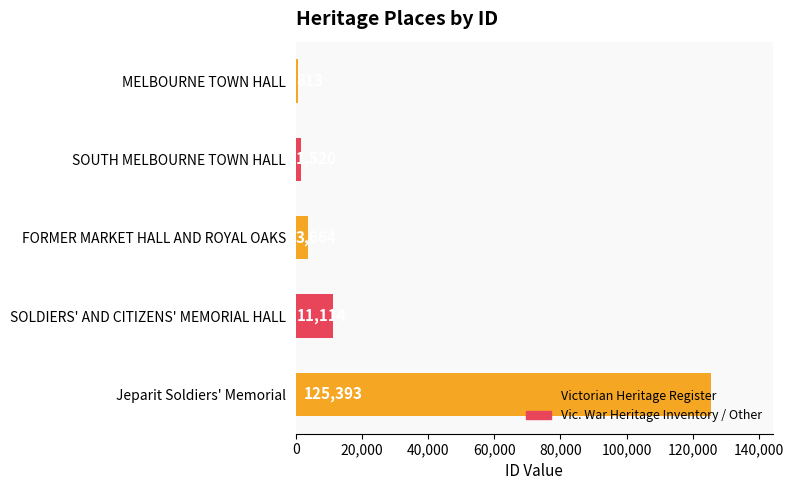

What is the minimum value shown in the chart?

813